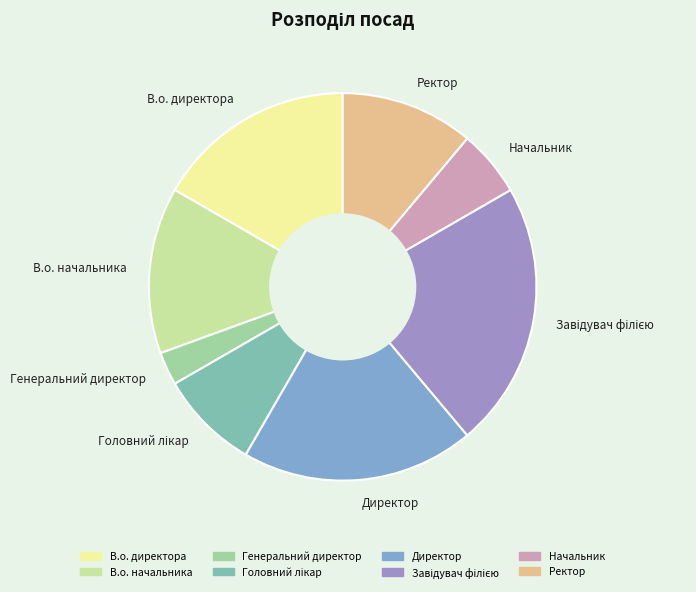

Does Ректор account for over 50% of the chart?

No